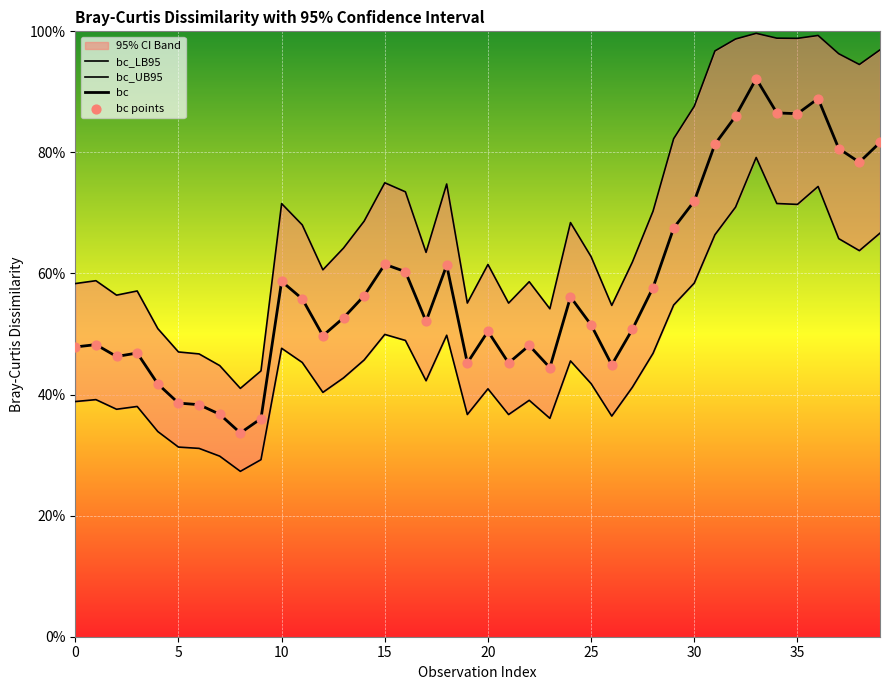

Which series reaches the maximum Y coordinate?

bc_UB95